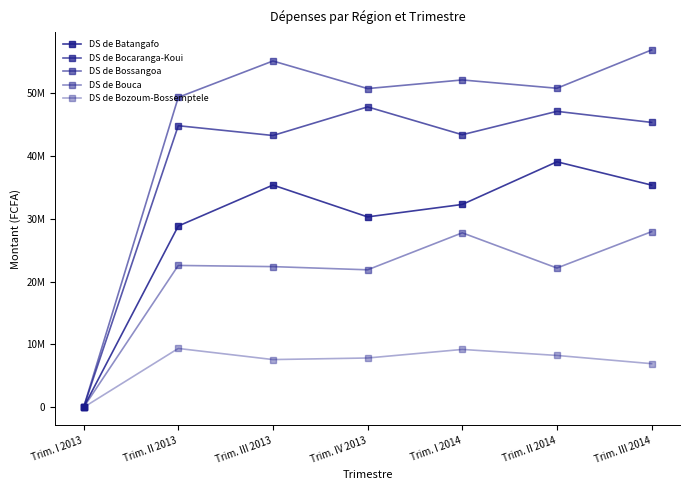

Is this an area chart (filled region under the line)?

No